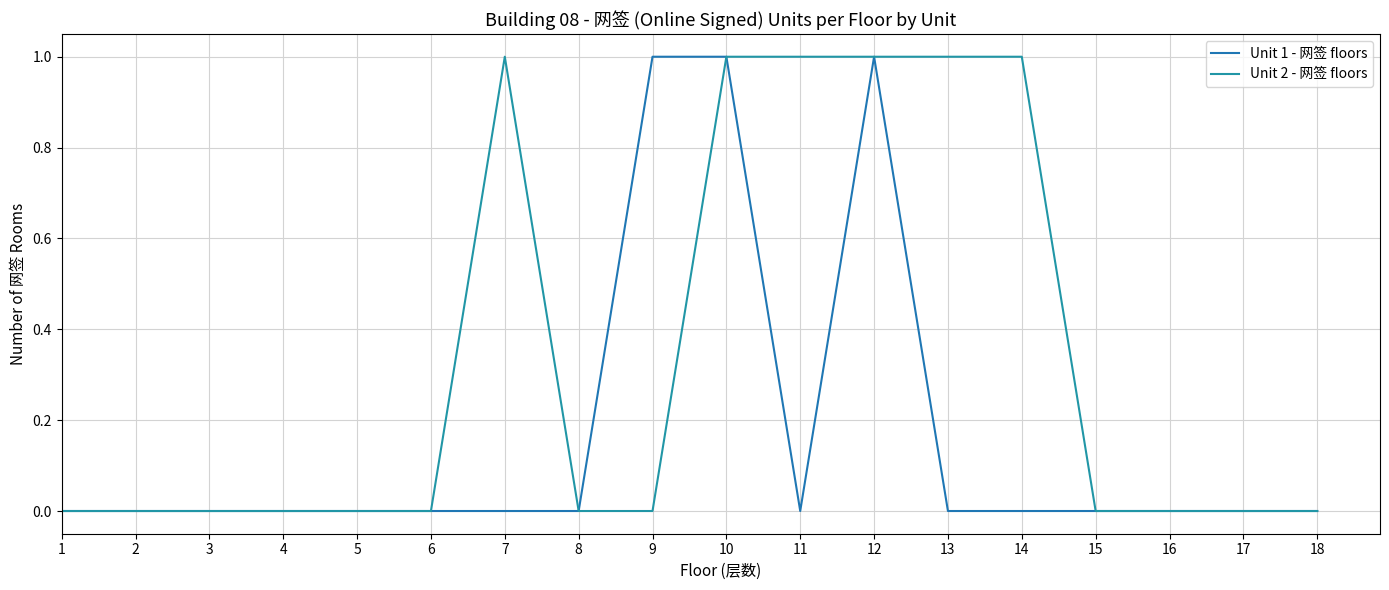

How many lines are shown in the chart?

2